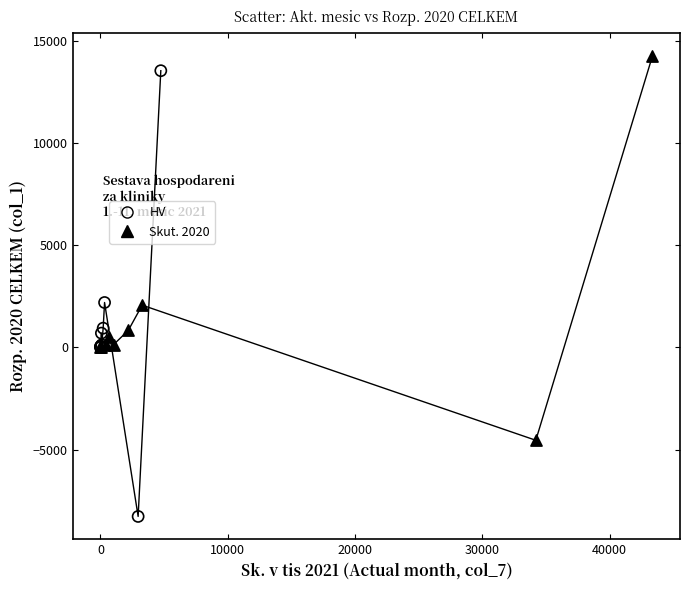

Which series has the widest spread of Y values?

HV